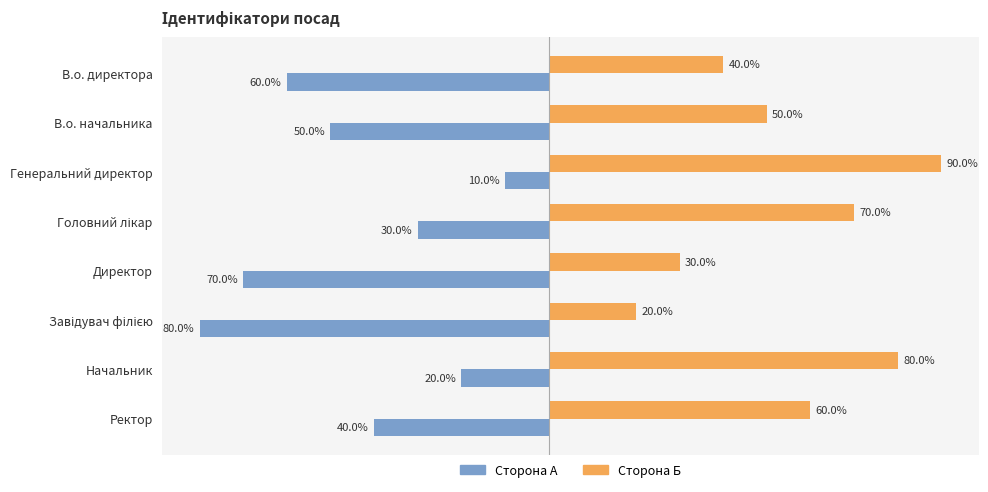

Which series has the largest total across all categories?

Сторона Б